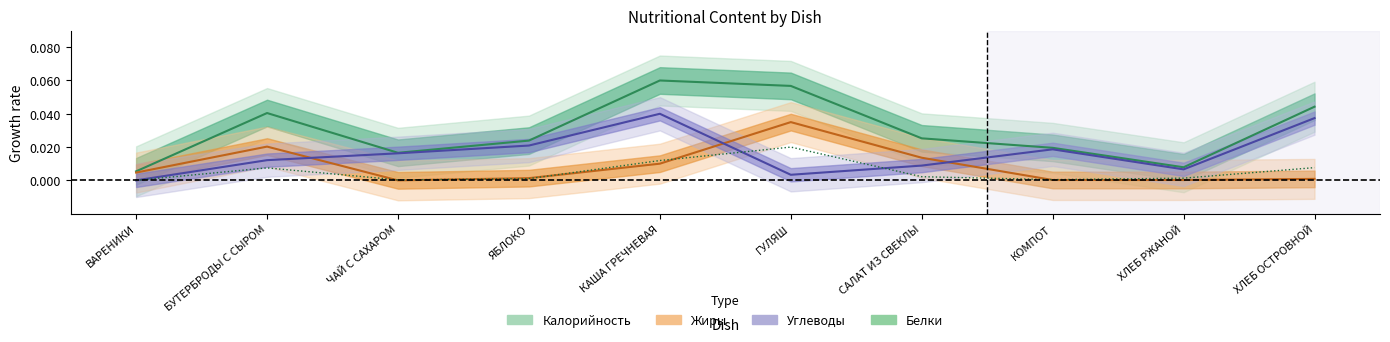

Rank the categories by value from highest to lowest.

ГУЛЯШ, КАША ГРЕЧНЕВАЯ, ХЛЕБ ОСТРОВНОЙ, БУТЕРБРОДЫ С СЫРОМ, САЛАТ ИЗ СВЕКЛЫ, ХЛЕБ РЖАНОЙ, ЯБЛОКО, КОМПОТ, ЧАЙ С САХАРОМ, ВАРЕНИКИ